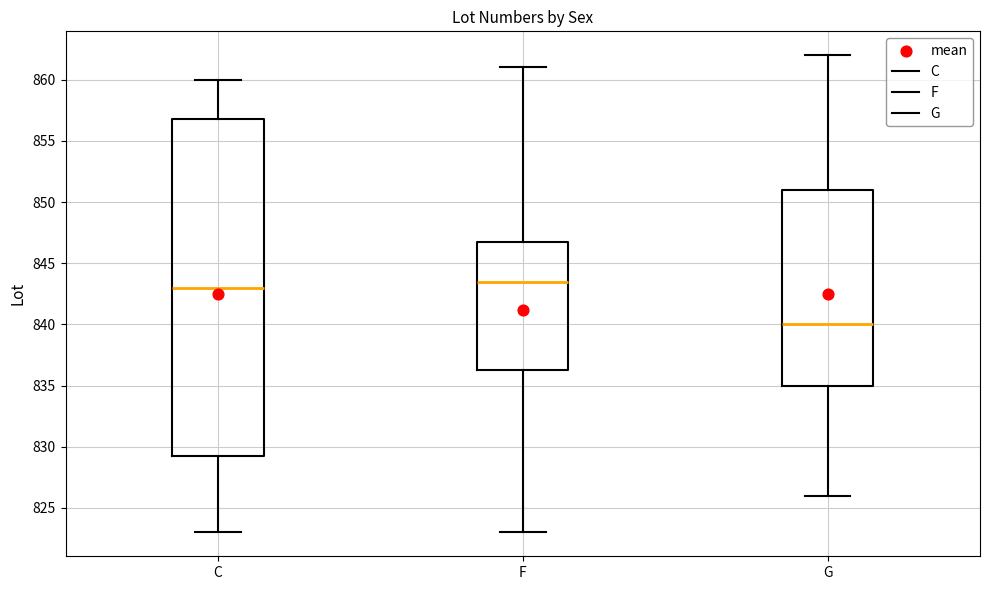

Where does the upper whisker of the box for G end on the y-axis? The values are not printed on the chart, so give them approximately, as read against the axis.

862.0